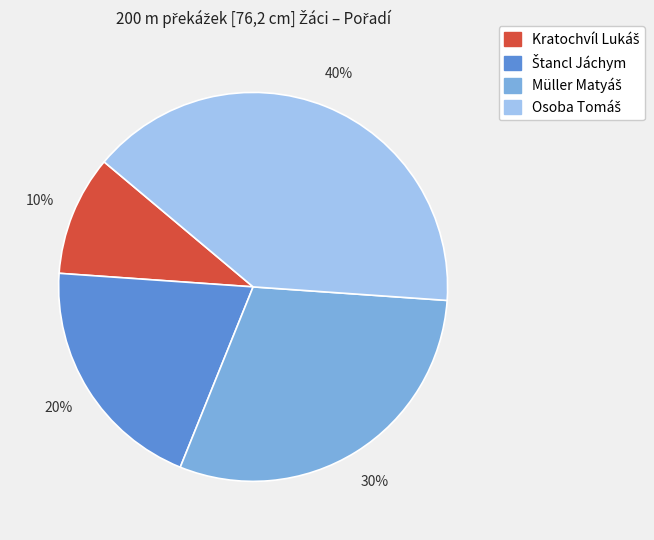

To the nearest percent, what is the difference between the largest and smallest slice percentages?

30%